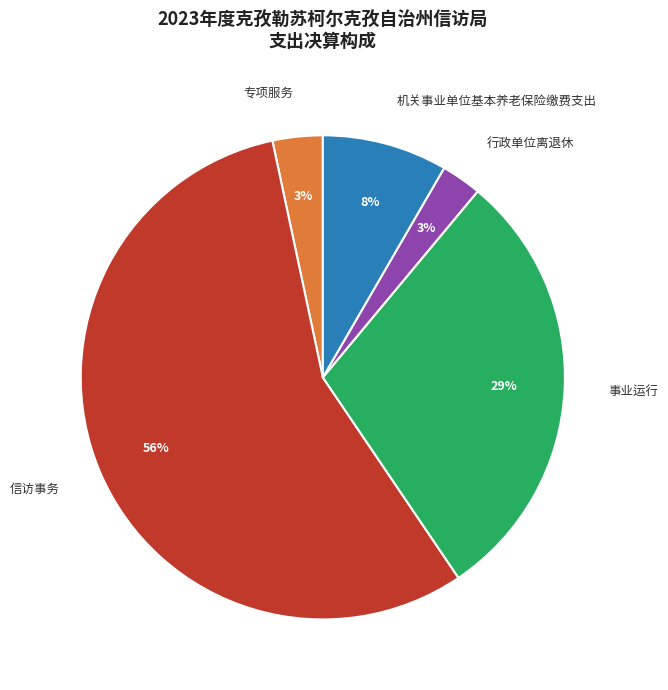

To the nearest percent, what is the combined percentage of 机关事业单位基本养老保险缴费支出 and 行政单位离退休?

11%